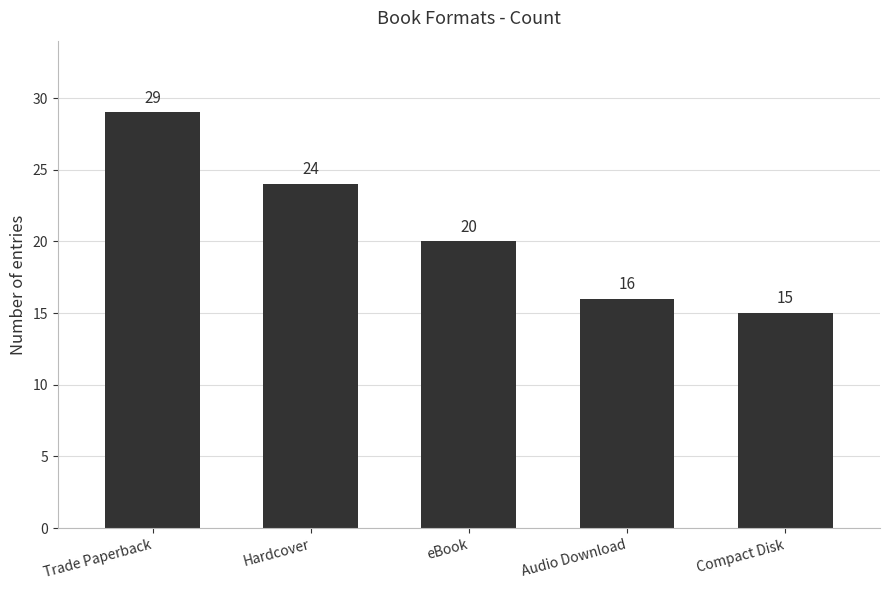

How many data points are less than 20?

2